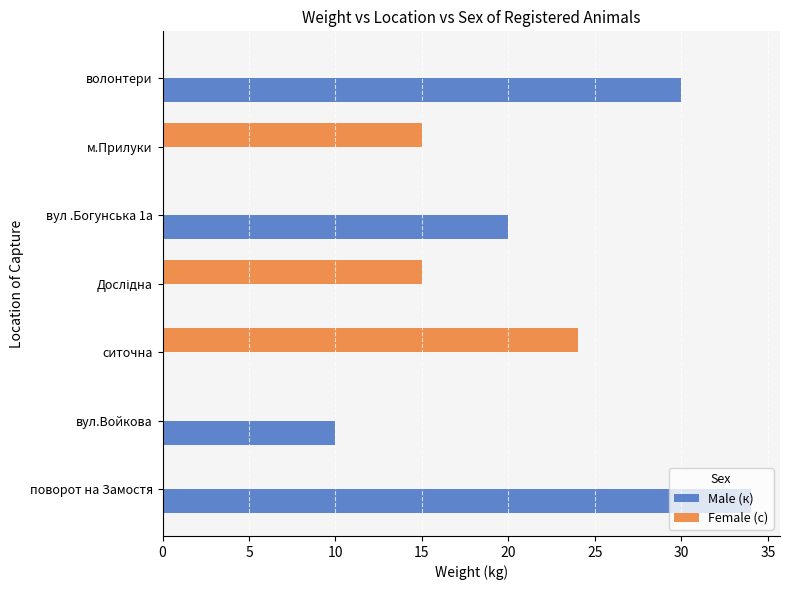

True or false: Female (с) has a value of -15 at вул.Войкова.

False